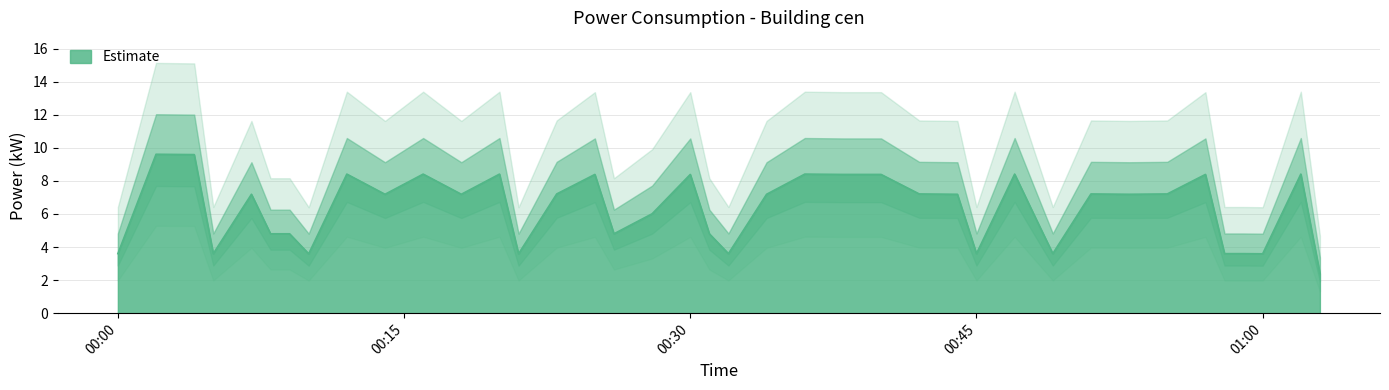

What is the average value?

6.3